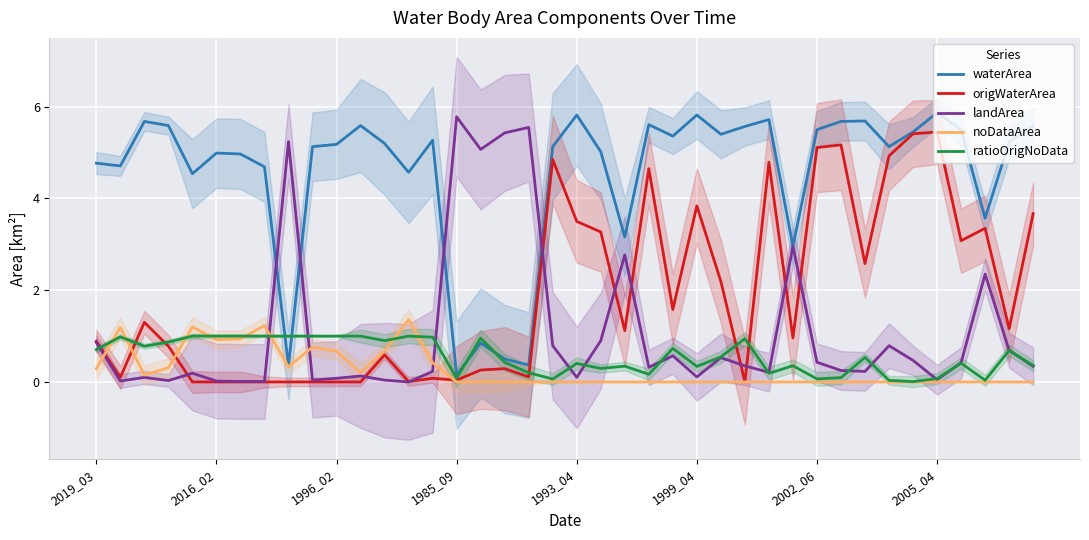

What are all the series names shown in the legend?

waterArea, origWaterArea, landArea, noDataArea, ratioOrigNoData